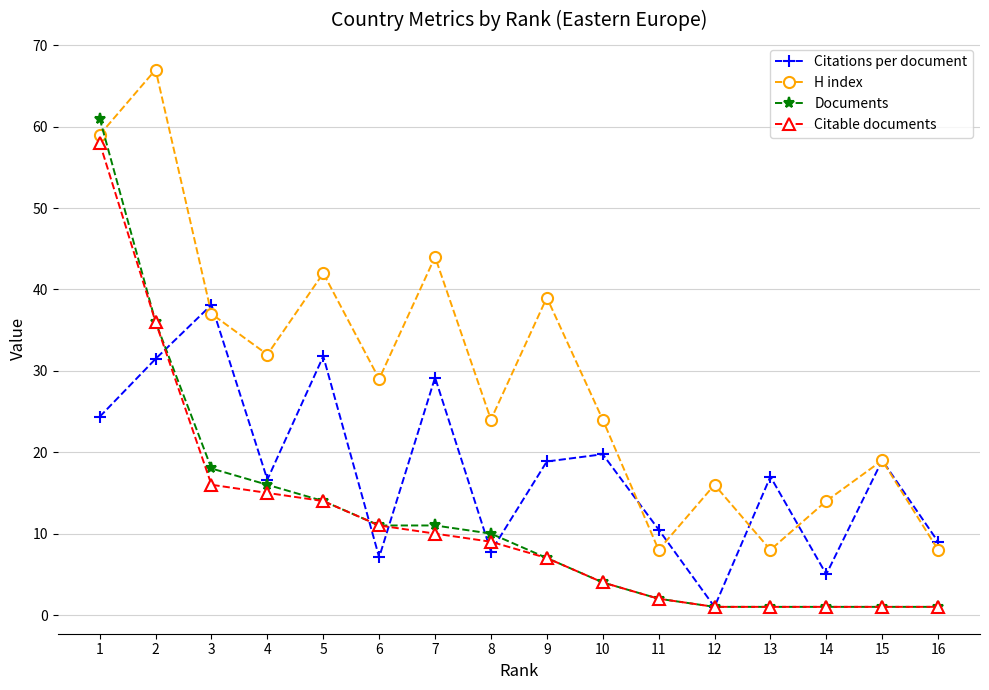

How many lines are shown in the chart?

4